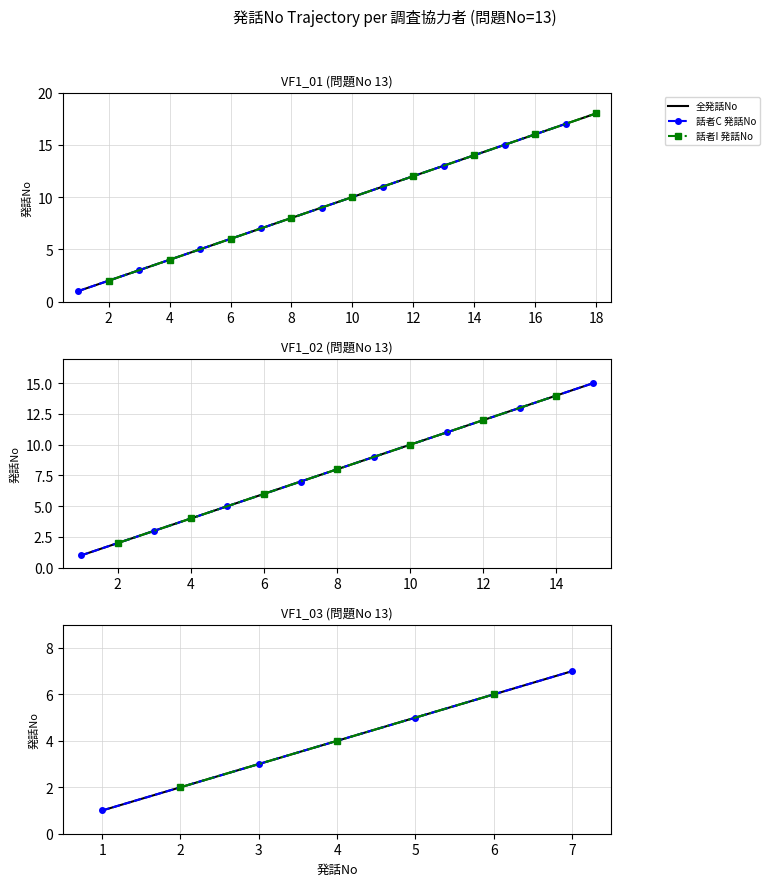

What is the difference between the VF1_01 values at 4 and 11?

7